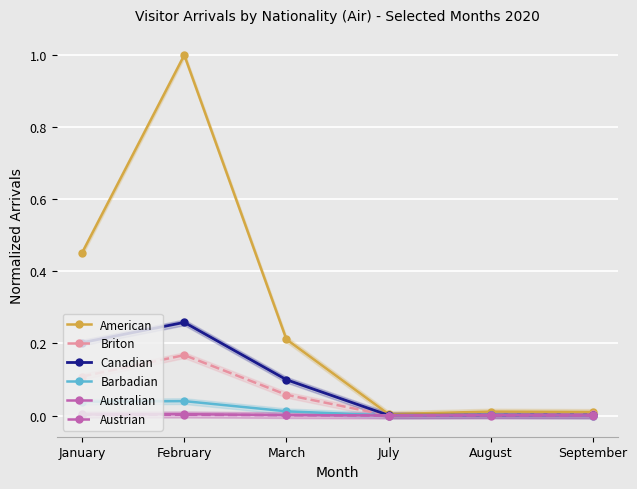

Which series changed the most between March and August?

American